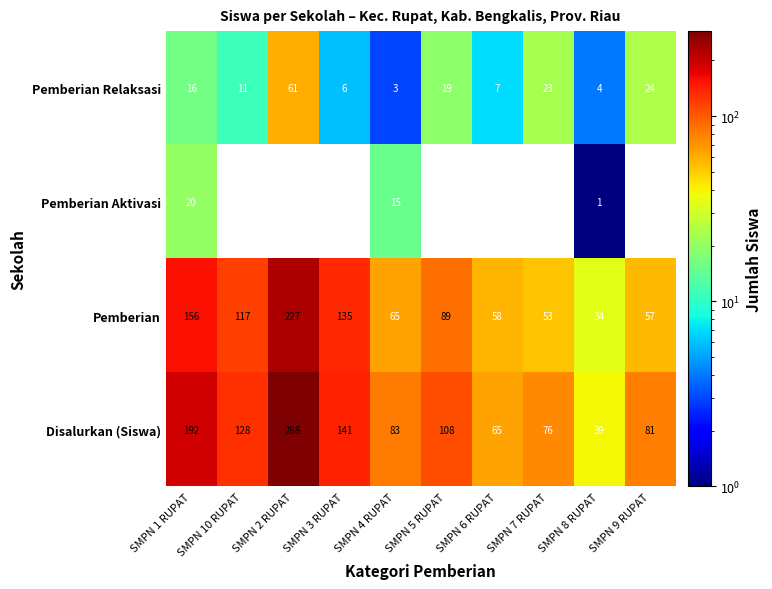

What is the spread (max minus min) of values at SMPN 1 RUPAT?

176